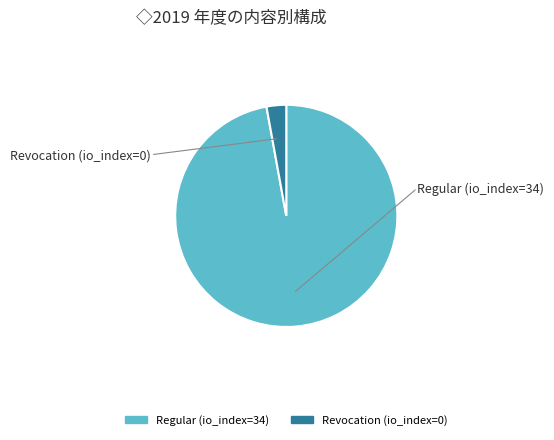

Count the number of slices in the pie.

2